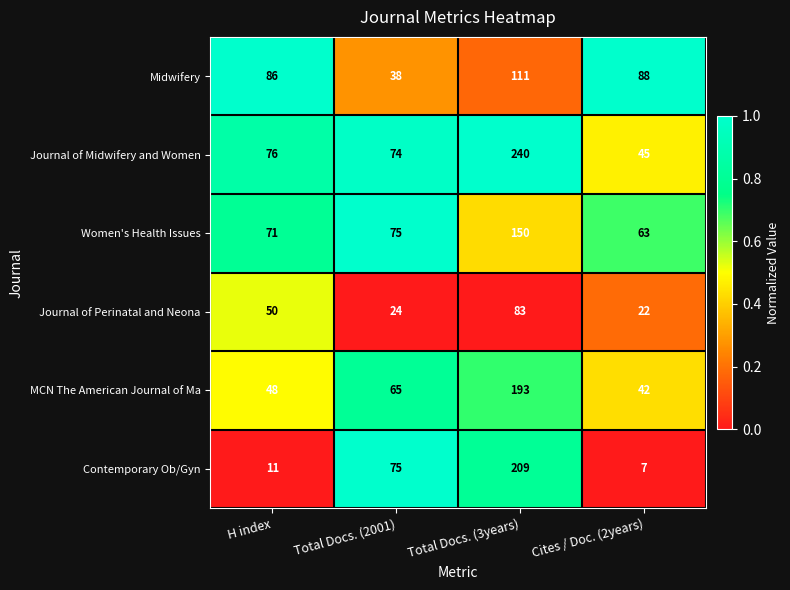

At which category is the sum across all series the highest?

Total Docs. (3years)